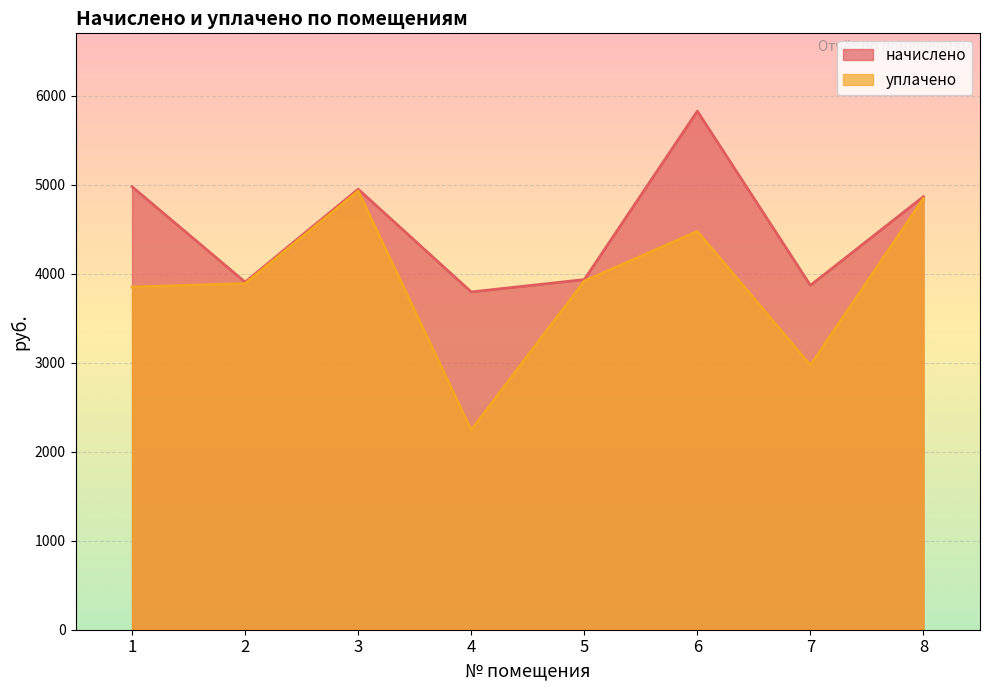

What is the approximate value of начислено at 8?

4866.3